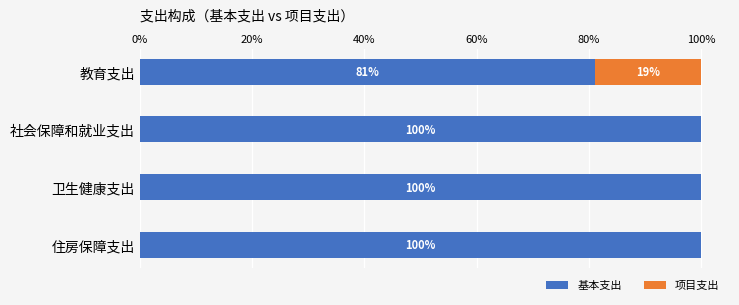

Is it true that 基本支出 equals 81.1 at 教育支出?

True